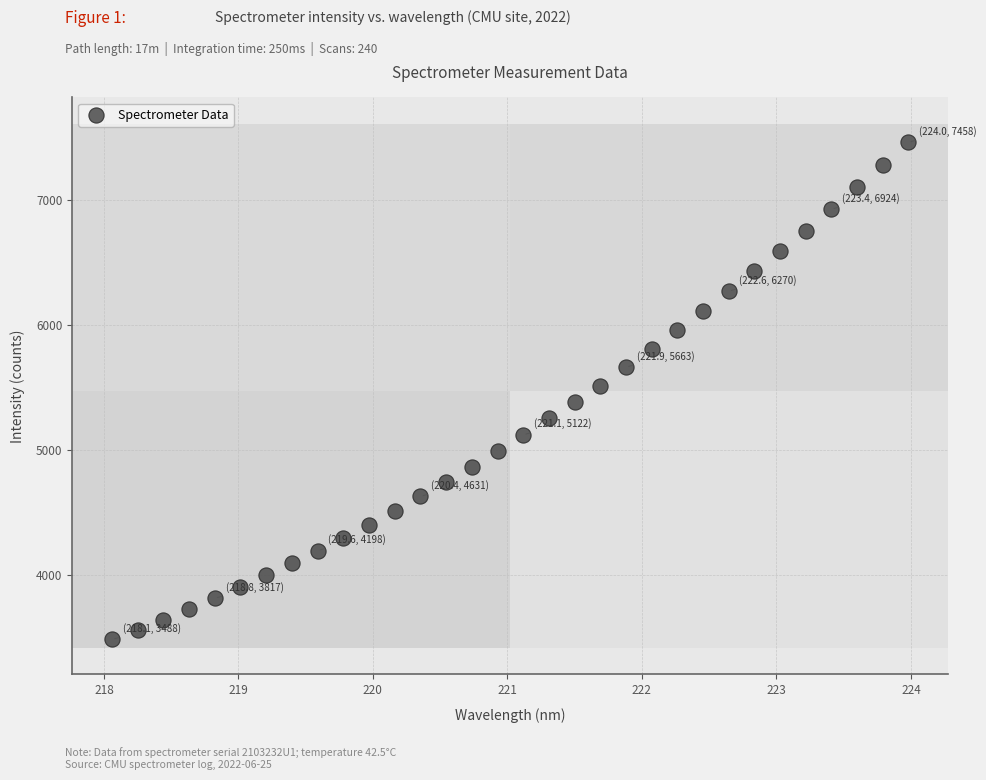

What is the range of X values (max minus min)?

5.9